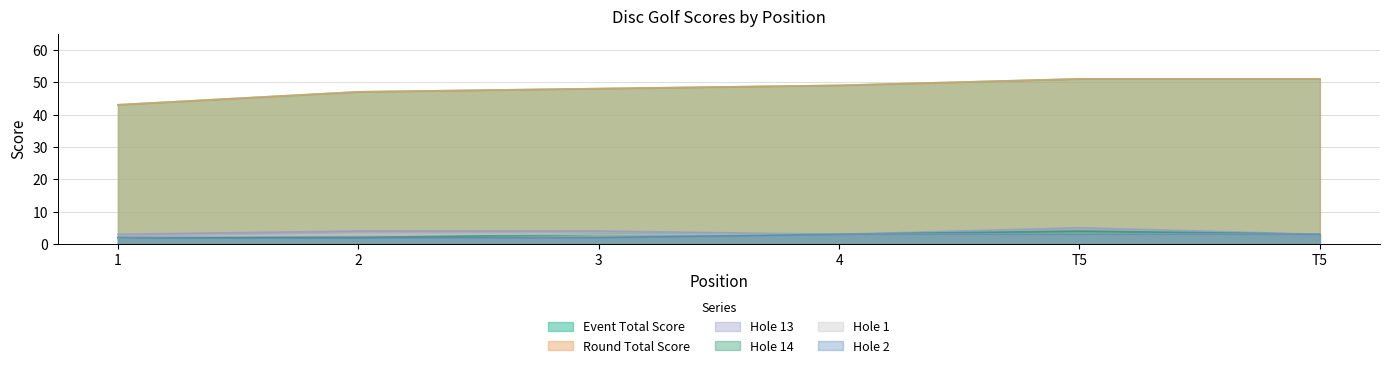

Reading left to right, list all the values displayed in this chart.

event_total_score: 1=43	2=47	3=48	4=49	T5=51	T5=51
round_total_score: 1=43	2=47	3=48	4=49	T5=51	T5=51
hole_13: 1=3	2=4	3=4	4=3	T5=5	T5=3
hole_14: 1=2	2=2	3=3	4=3	T5=4	T5=3
hole_1: 1=2	2=3	3=3	4=3	T5=3	T5=3
hole_2: 1=2	2=2	3=2	4=3	T5=3	T5=3